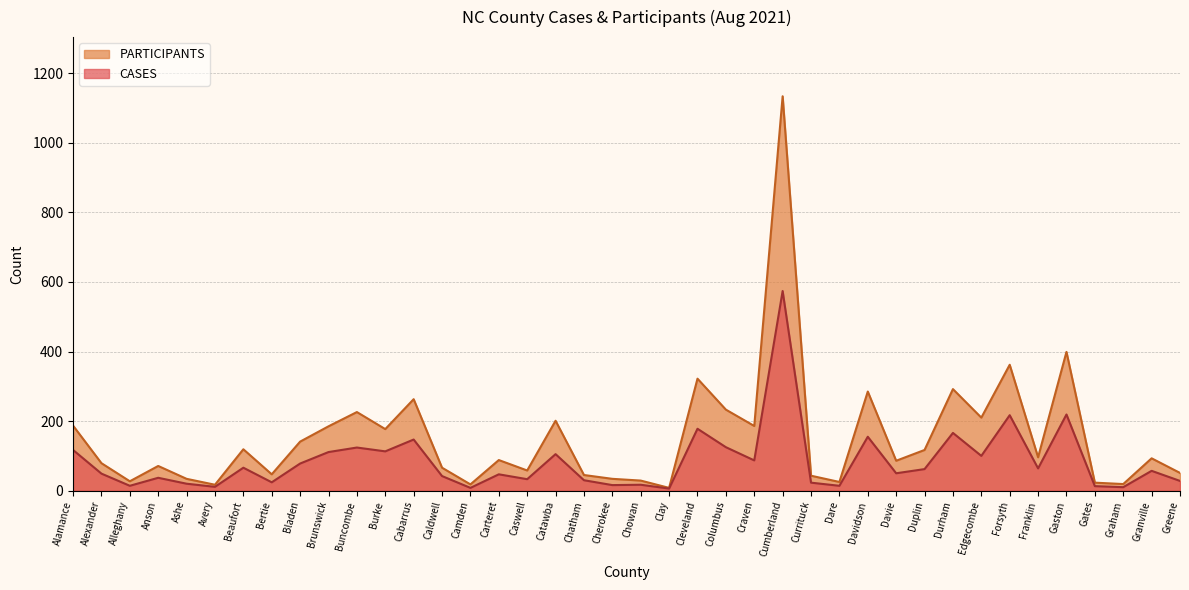

Is the value of CASES at Alleghany greater than the value of PARTICIPANTS at Alexander?

No